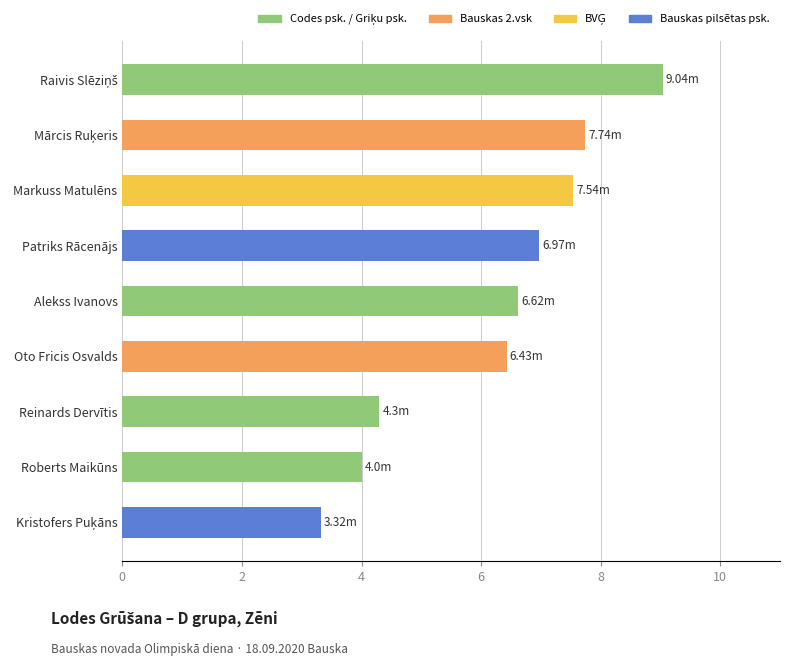

What is the sum of the values at Patriks Rācenājs and Roberts Maikūns?

11.0